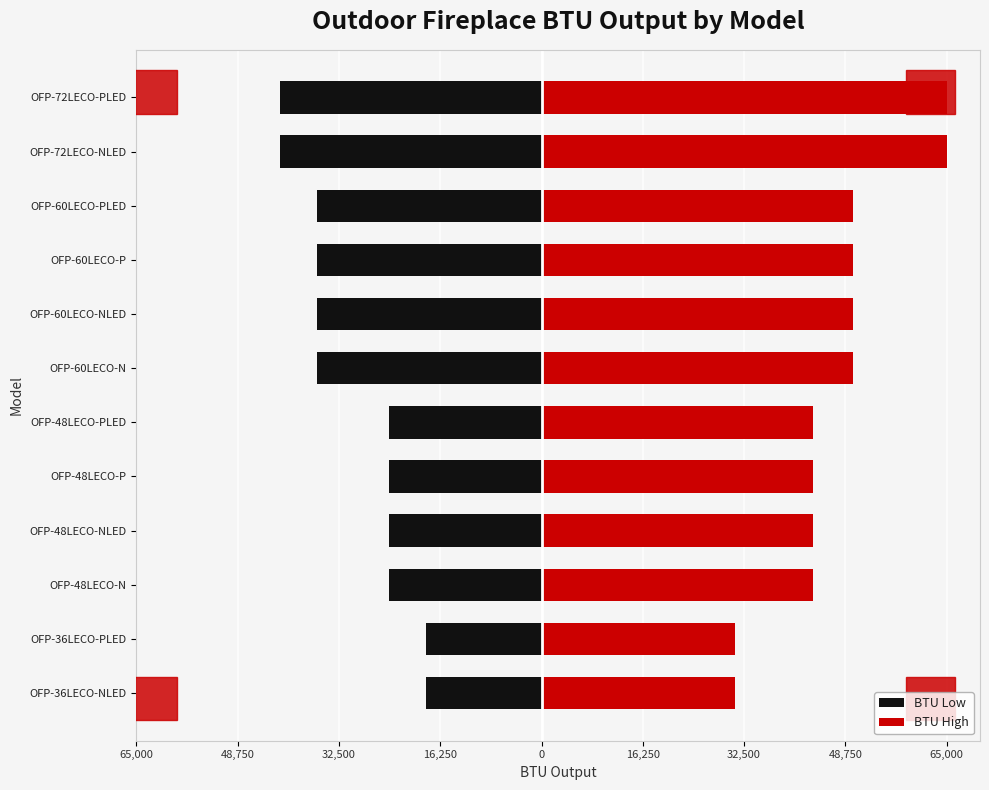

How many groups of bars are there?

12